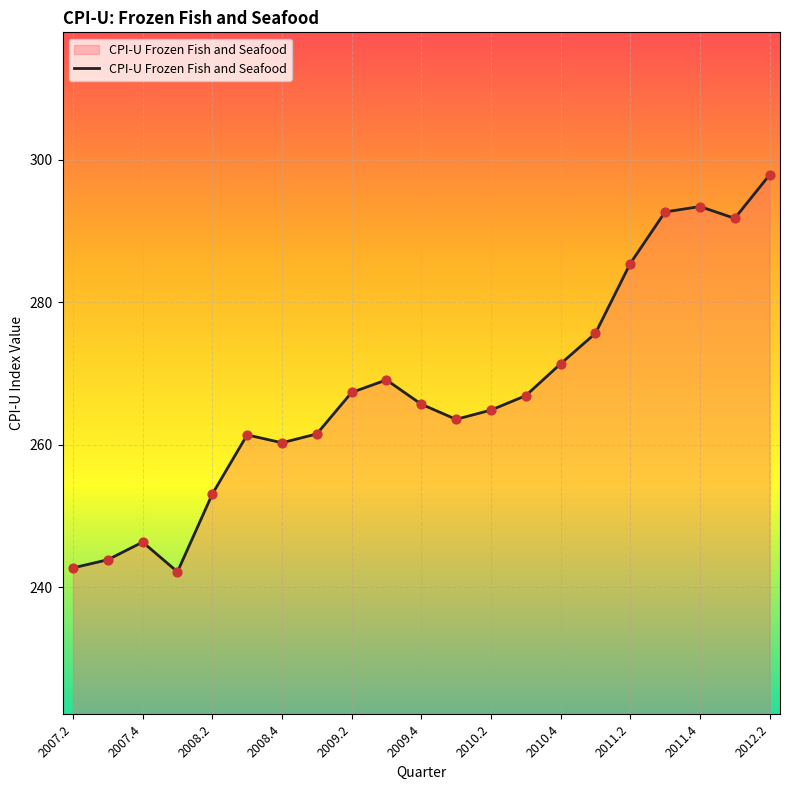

What is the minimum value shown in the chart?

242.2